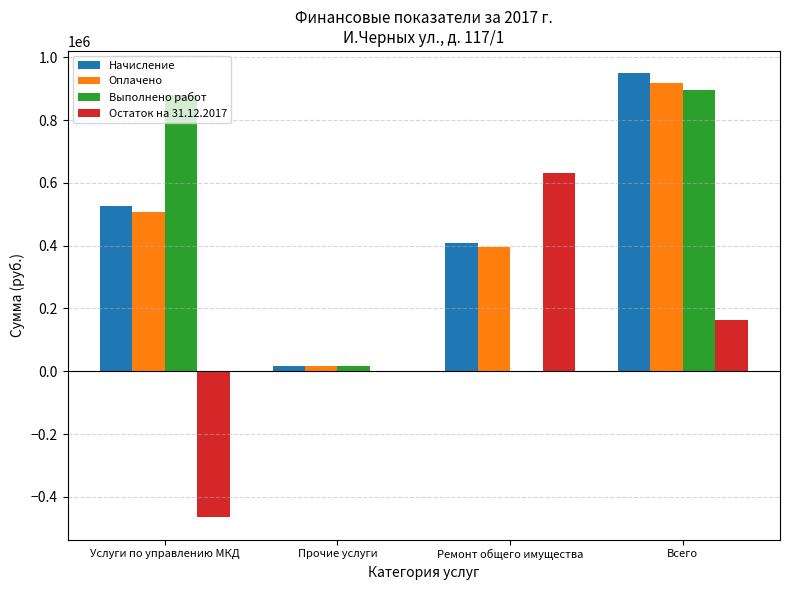

Between Прочие услуги and Всего, which series saw the biggest shift?

Начисление